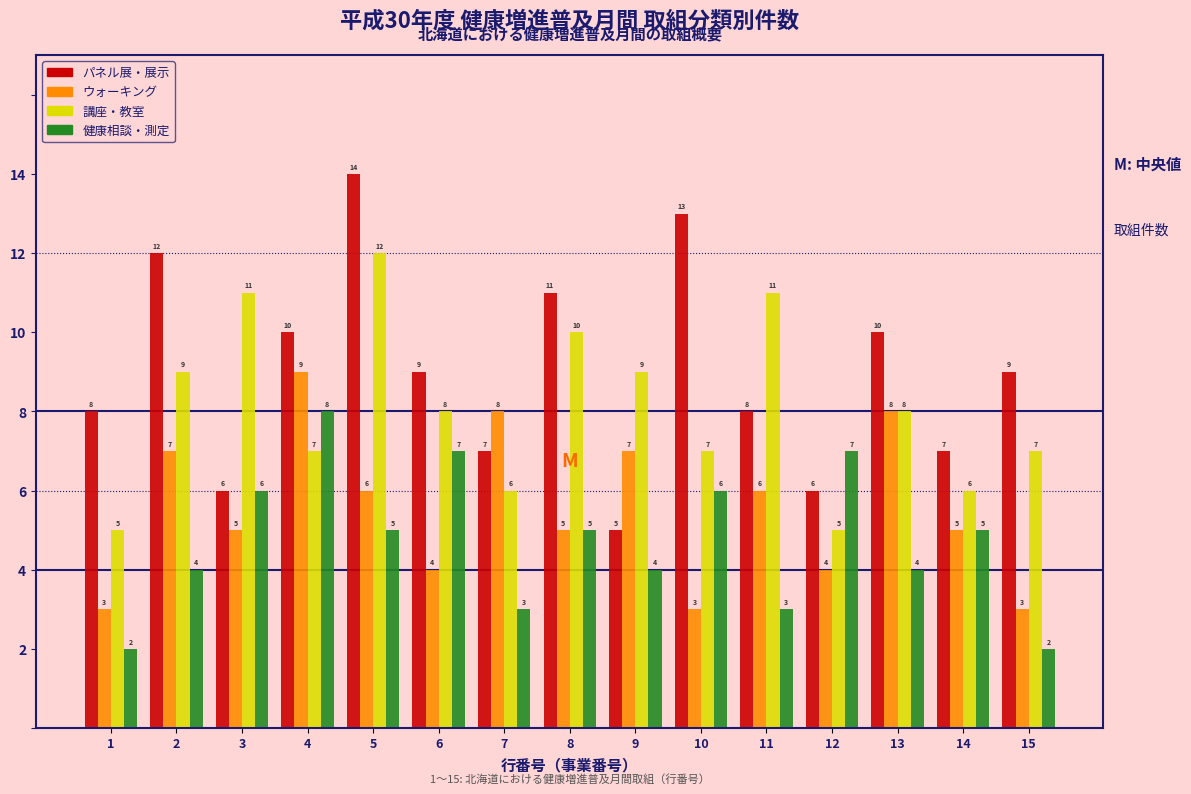

Reading left to right, list all the values displayed in this chart.

パネル展・展示: 8	12	6	10	14	9	7	11	5	13	8	6	10	7	9
ウォーキング: 3	7	5	9	6	4	8	5	7	3	6	4	8	5	3
講座・教室: 5	9	11	7	12	8	6	10	9	7	11	5	8	6	7
健康相談・測定: 2	4	6	8	5	7	3	5	4	6	3	7	4	5	2